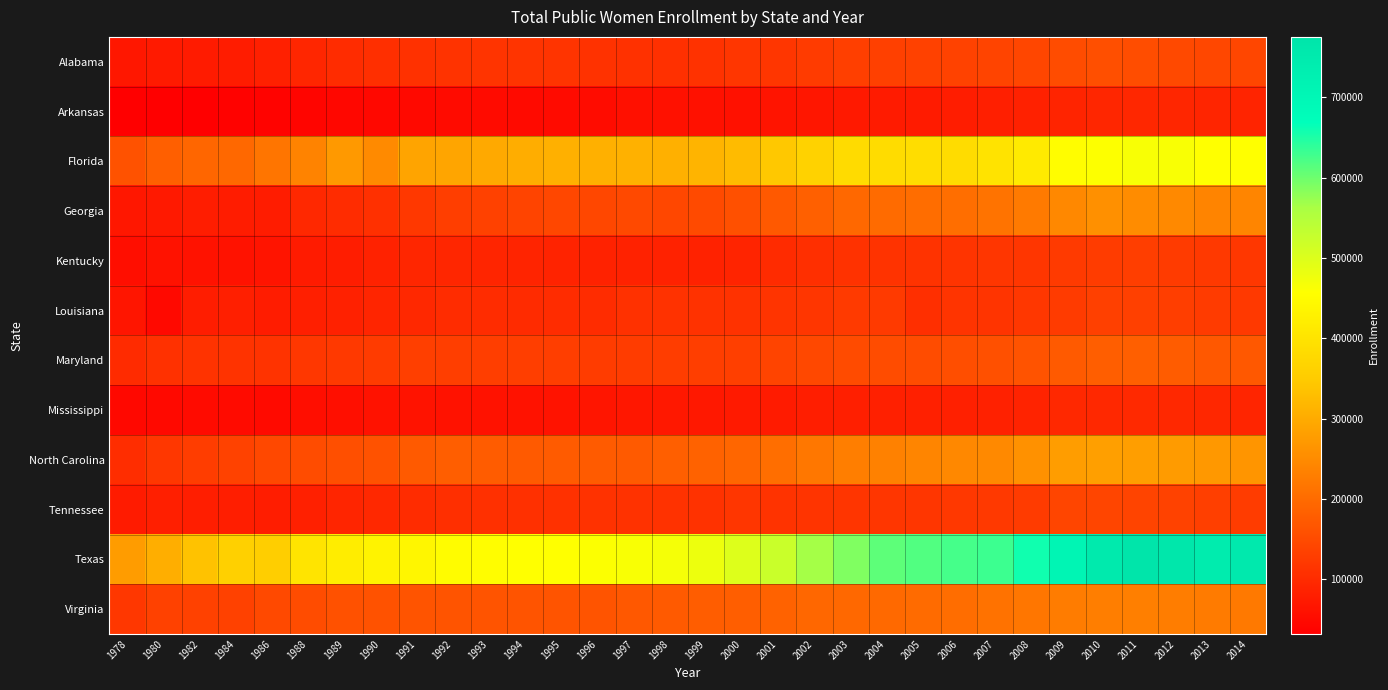

What is the difference between the highest and lowest values at 2008?

574800